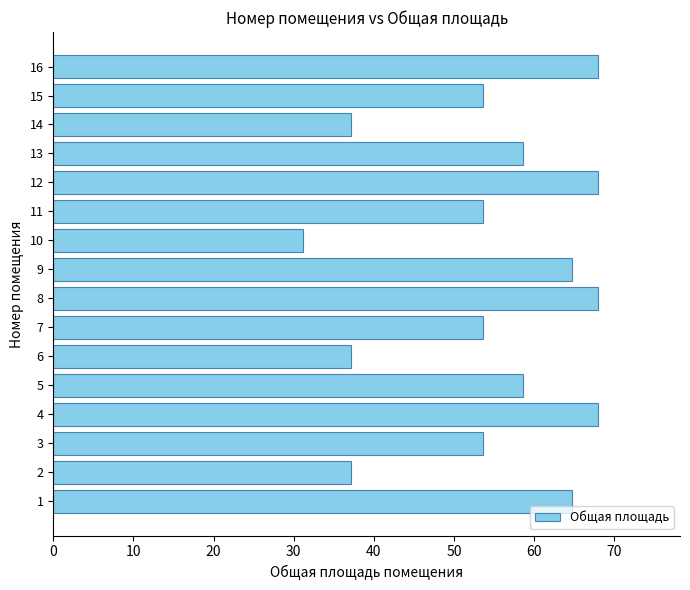

What is the ratio of the value at 16 to the value at 5?

1.2